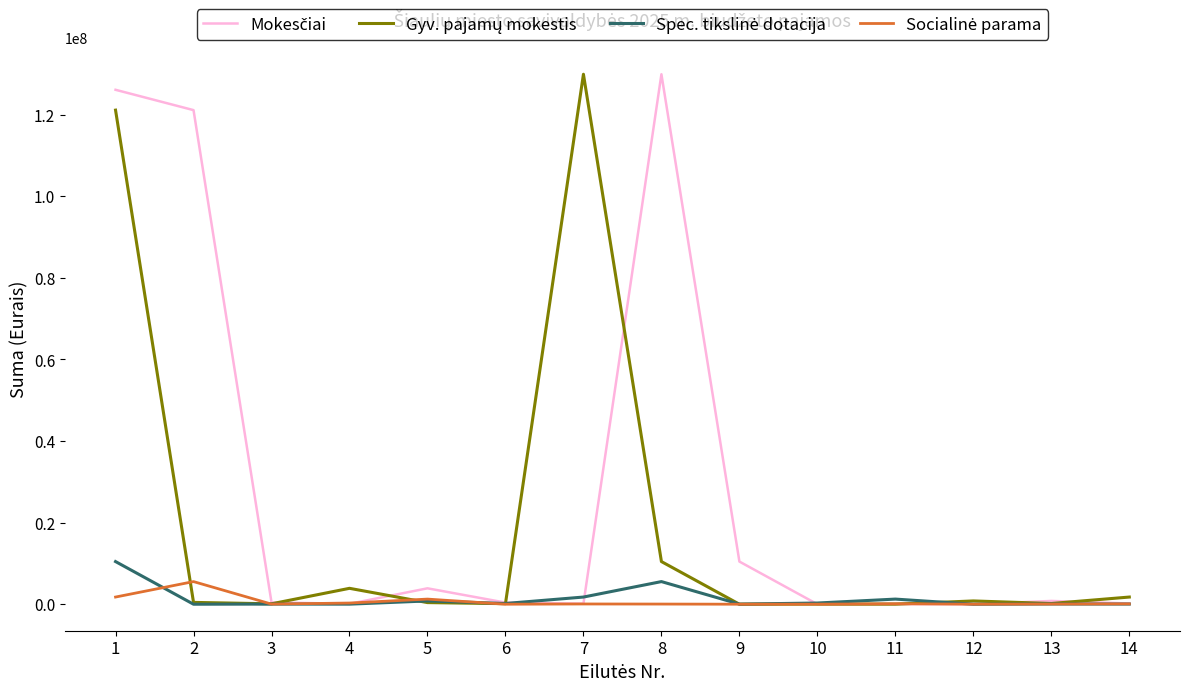

What is the maximum value shown in the chart?

129929598